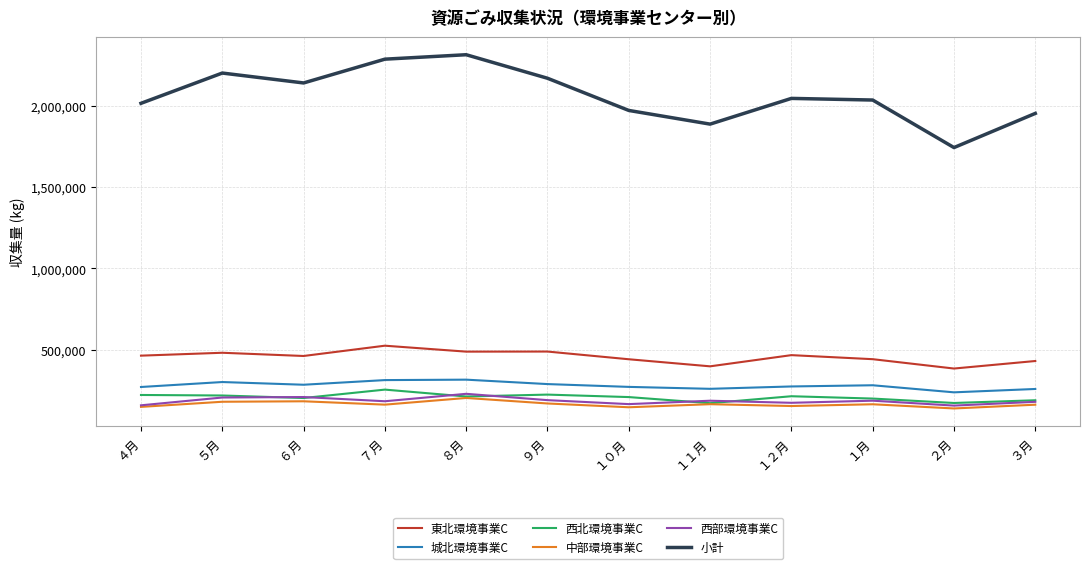

The value of 西北環境事業C at ３月 is 42760. True or false?

False